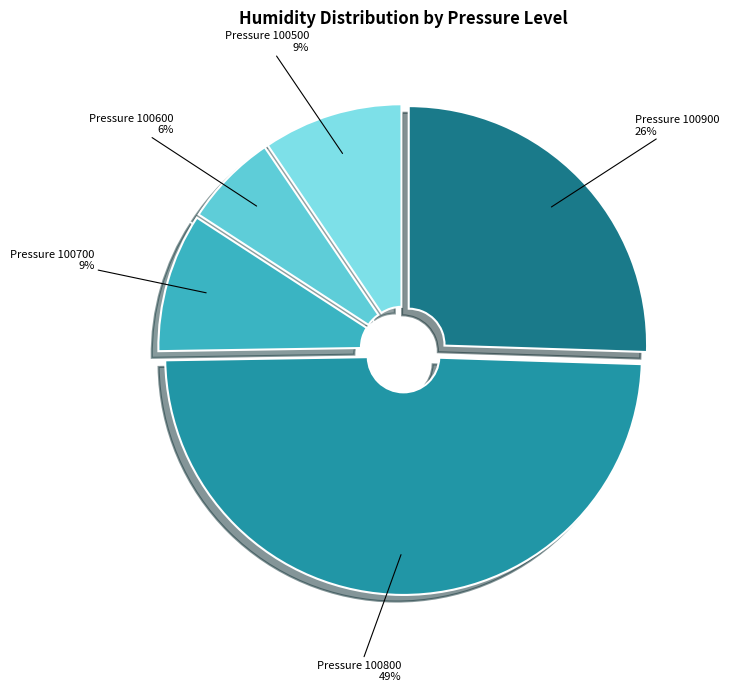

How many slices are in this pie chart?

5